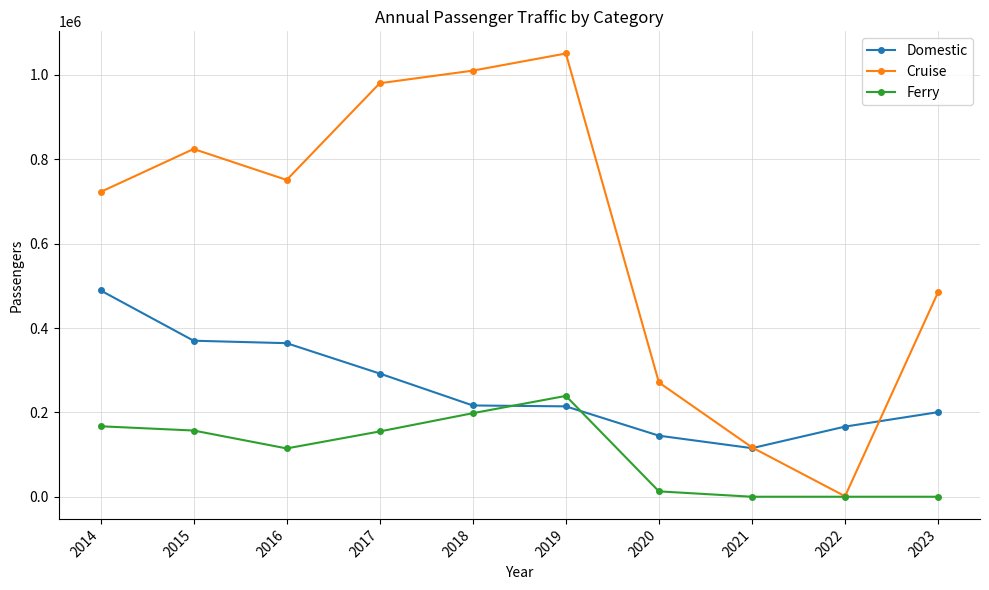

Where is Ferry nearest to the value 119523?

2016